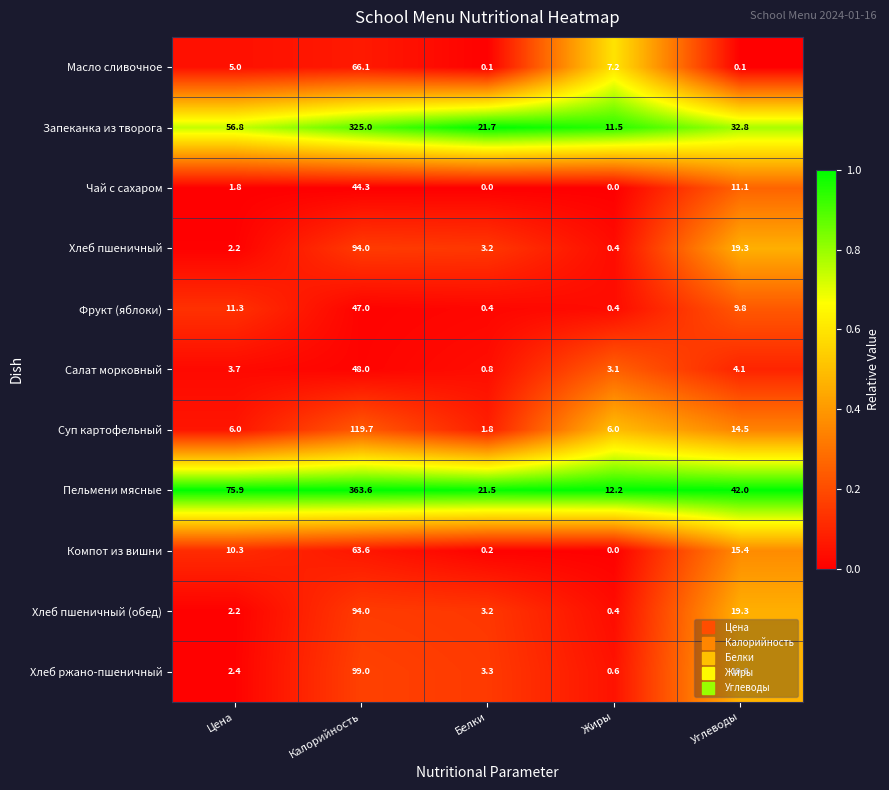

At which label does Хлеб пшеничный reach its minimum?

Жиры